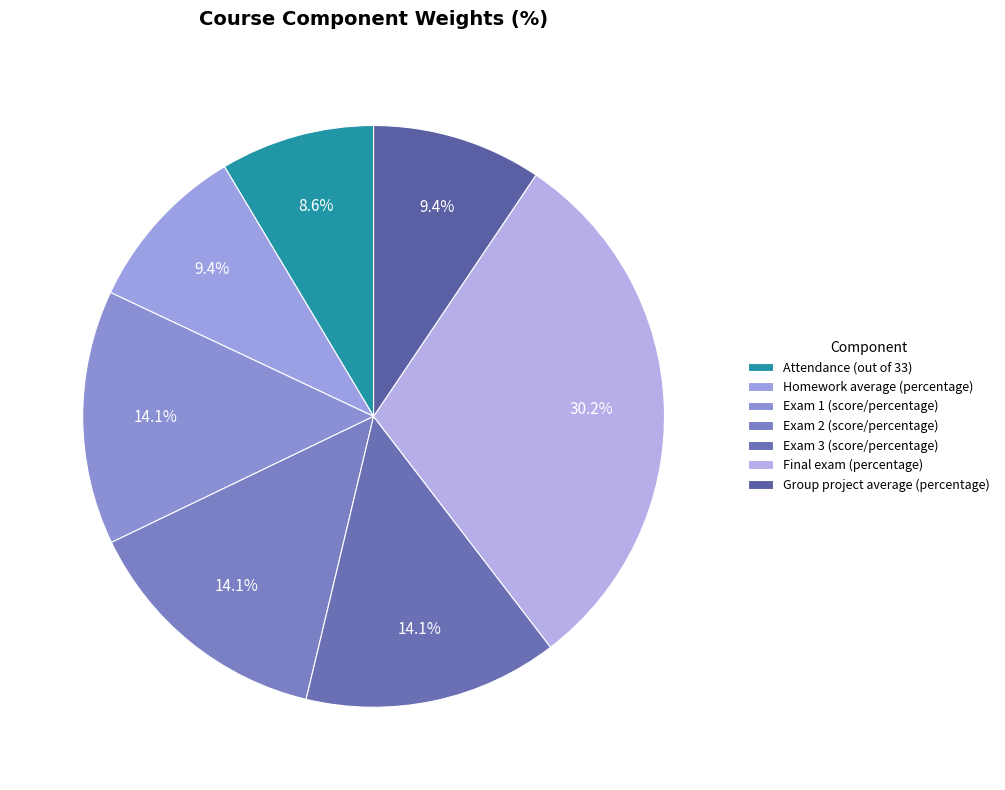

Rank the categories by value from highest to lowest.

Final exam (percentage), Exam 1 (score/percentage), Exam 2 (score/percentage), Exam 3 (score/percentage), Homework average (percentage), Group project average (percentage), Attendance (out of 33)